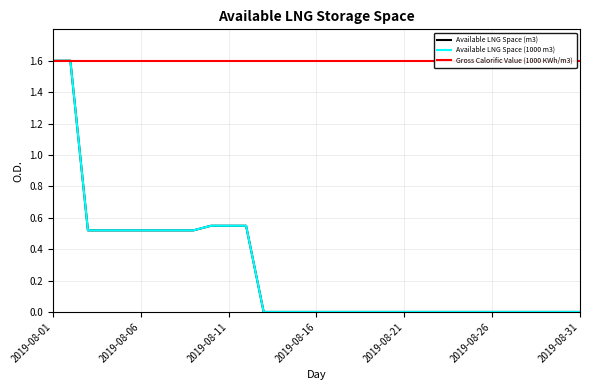

Count the number of categories in the chart.

31